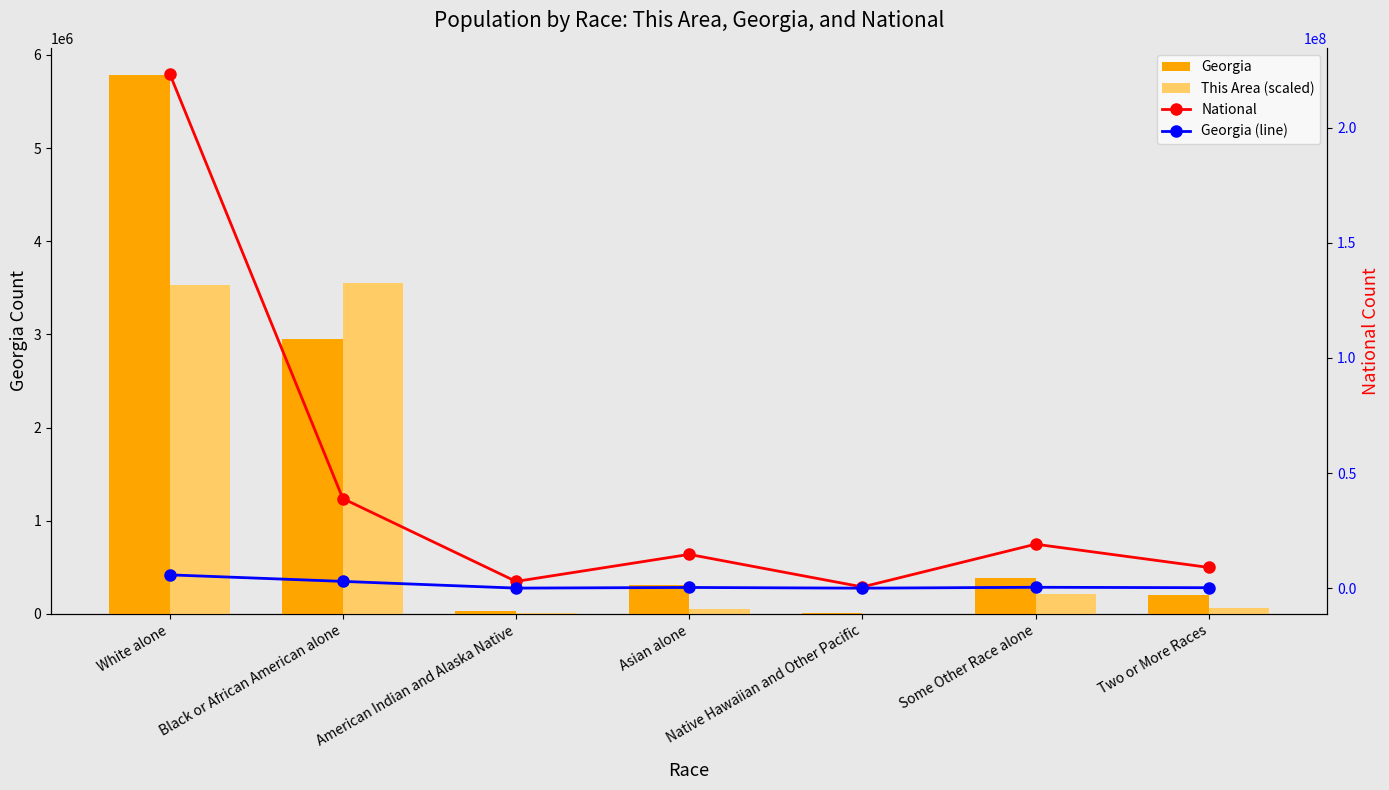

Reading left to right, what are all the values shown in this chart?

Georgia: 5787440	2950435	32151	314467	6799	388872	207489
This Area (×1000): 3531000	3549000	12000	54000	1000	209000	64000
National: 223553265	38929319	2932248	14674252	540013	19107368	9009073
Georgia (line): 5787440	2950435	32151	314467	6799	388872	207489